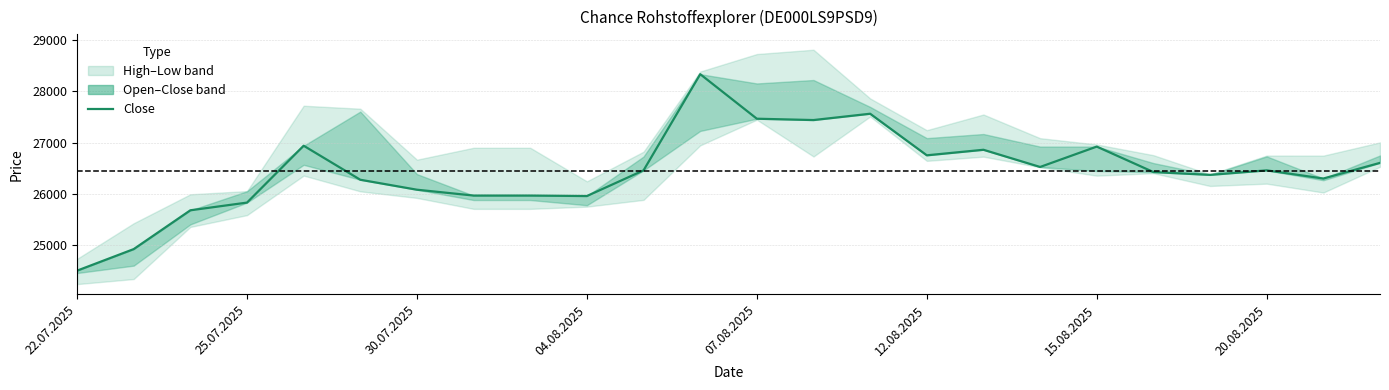

How many data points does each series have?

24